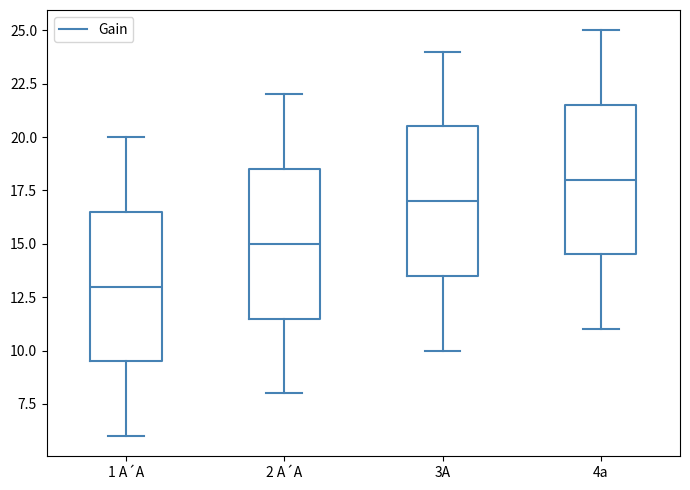

Reading left to right, transcribe this box plot: for each box, give where its median line is, the range the box spans, and where its two whiskers end, as read against the y-axis. The values are not printed on the chart, so give them approximately, as read against the axis.

1 A´A: median 13.0, box 9.5 to 16.5, whiskers 6.0 to 20.0
2 A´A: median 15.0, box 11.5 to 18.5, whiskers 8.0 to 22.0
3A: median 17.0, box 13.5 to 20.5, whiskers 10.0 to 24.0
4a: median 18.0, box 14.5 to 21.5, whiskers 11.0 to 25.0